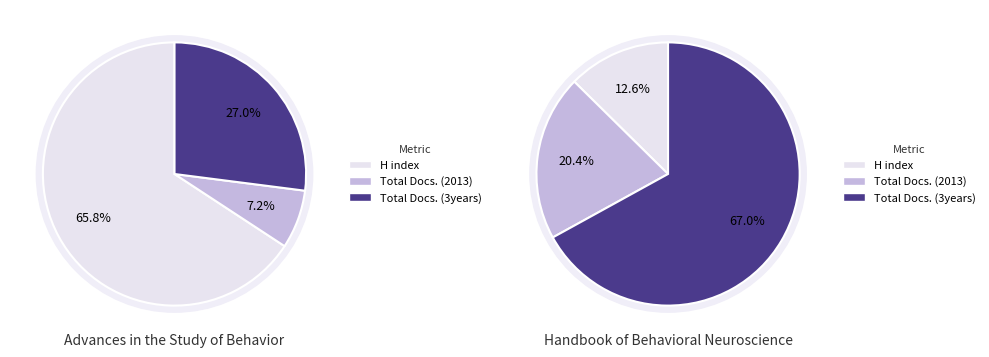

Is Handbook of Behavioral Neuroscience the majority of the pie?

No